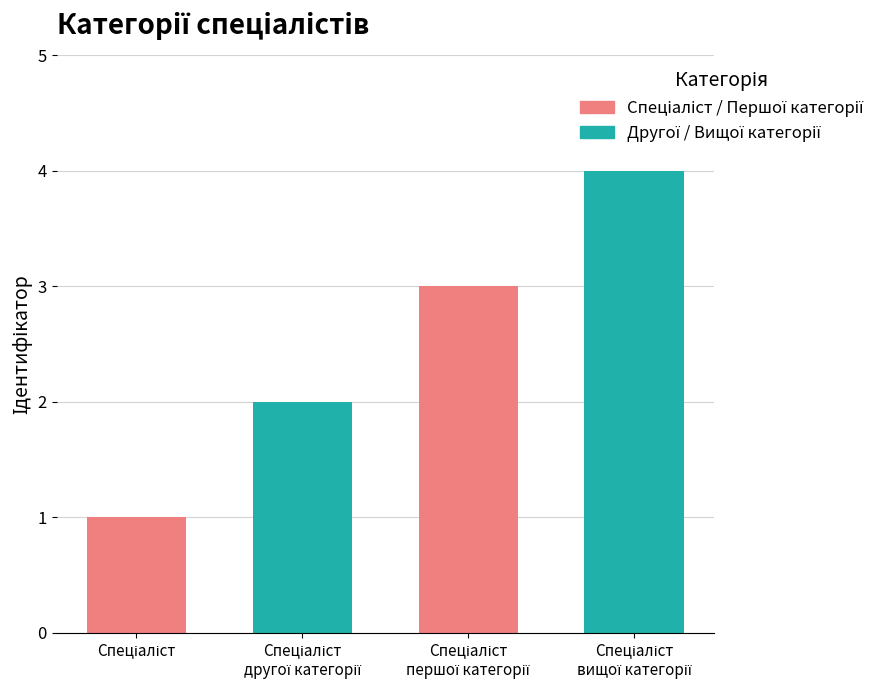

What is the difference between the maximum and minimum values?

3